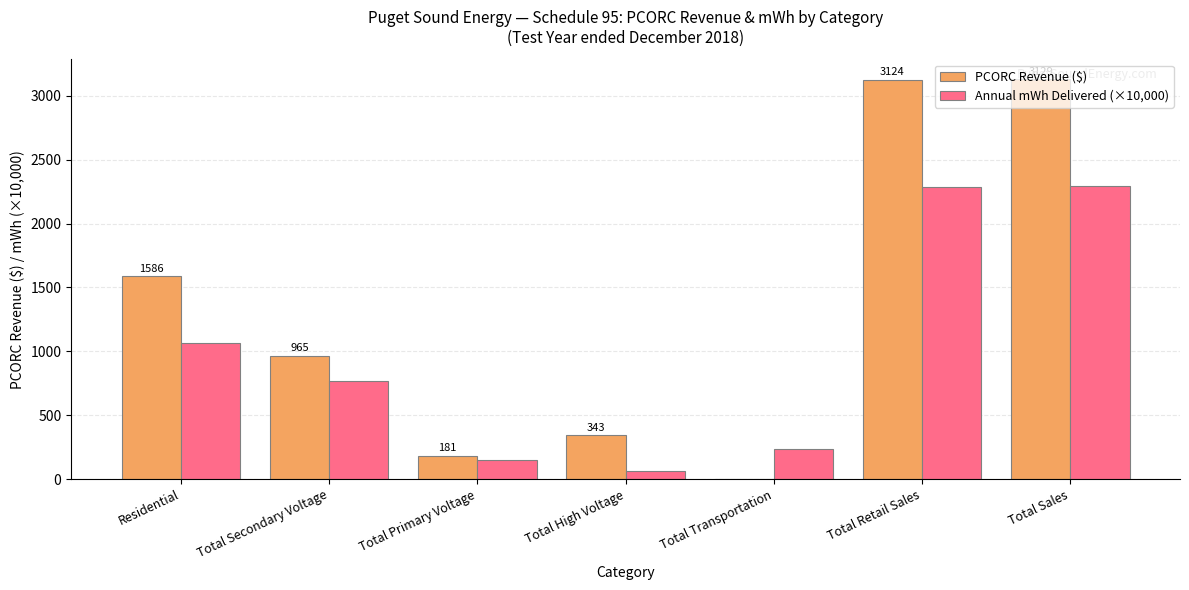

What value does the PCORC Revenue ($) series have at Total Retail Sales?

3124.0